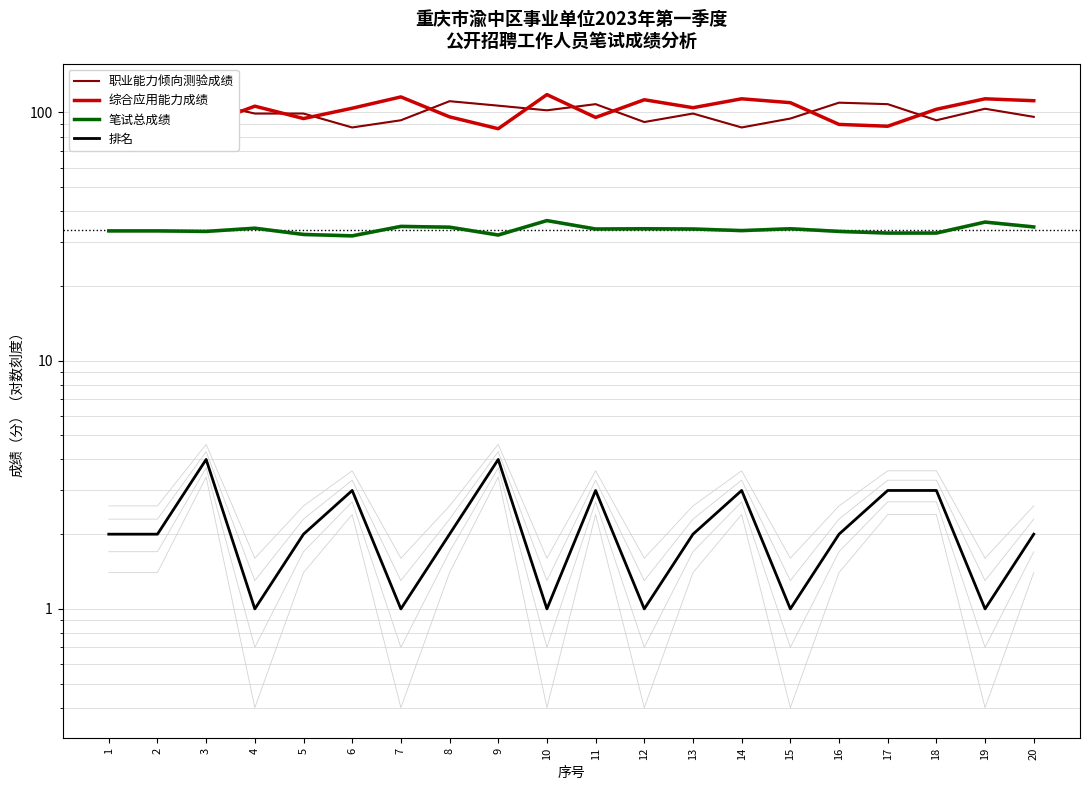

Does the chart have visible grid lines?

Yes